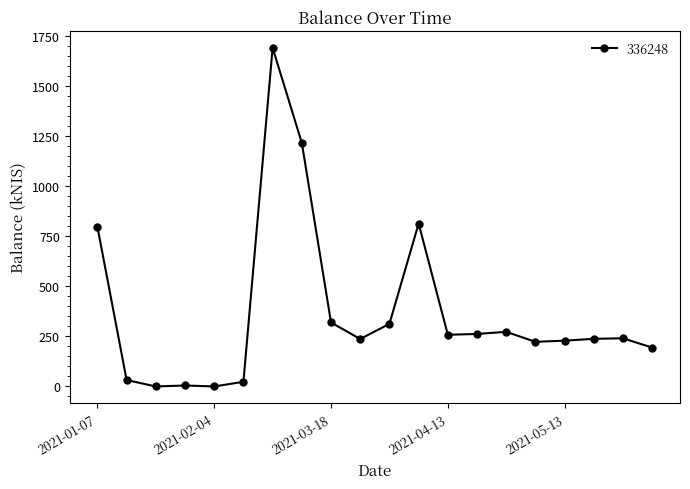

What is the greatest value displayed?

1690.4